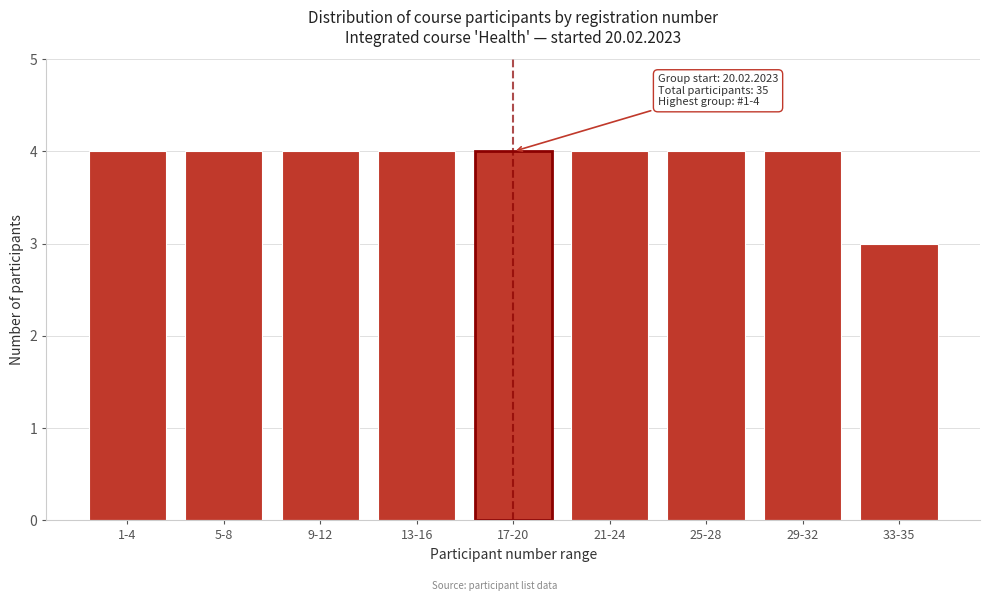

Reading left to right, transcribe all the data shown in this chart.

1-4=4	5-8=4	9-12=4	13-16=4	17-20=4	21-24=4	25-28=4	29-32=4	33-35=3